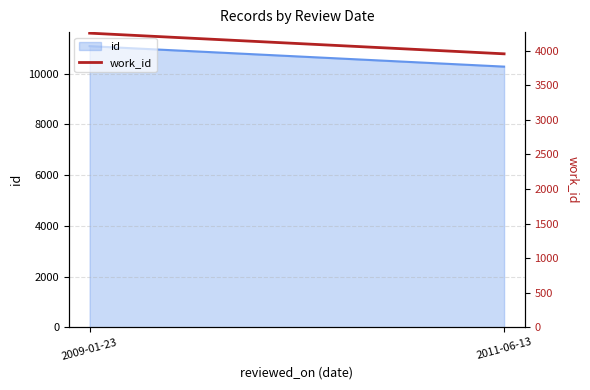

What is the value of the 2nd point from the left?

3954